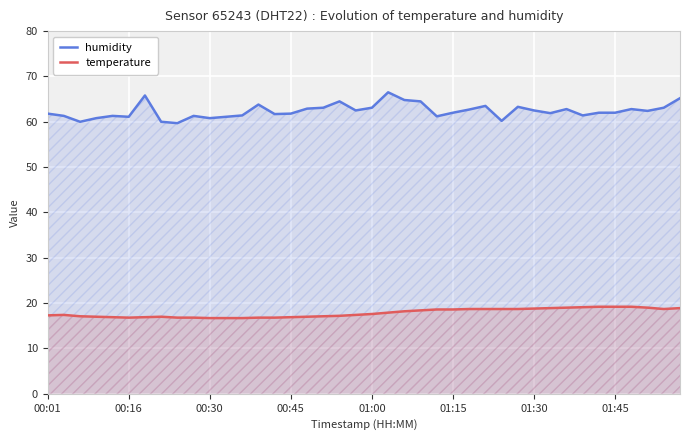

Rank the series by their average value, from lowest to highest.

temperature, humidity